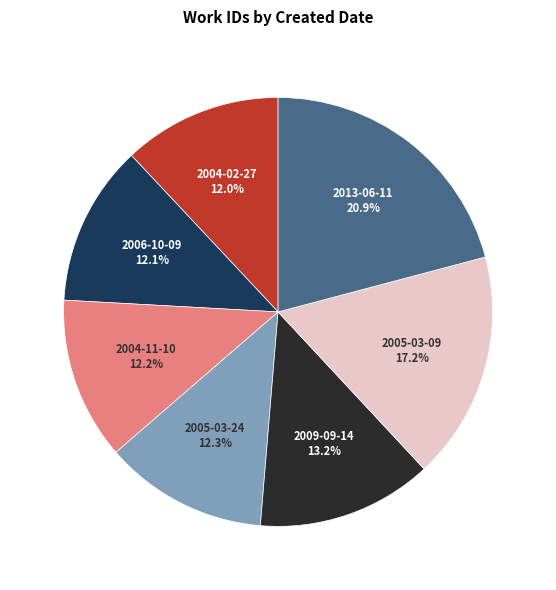

Count the number of slices in the pie.

7